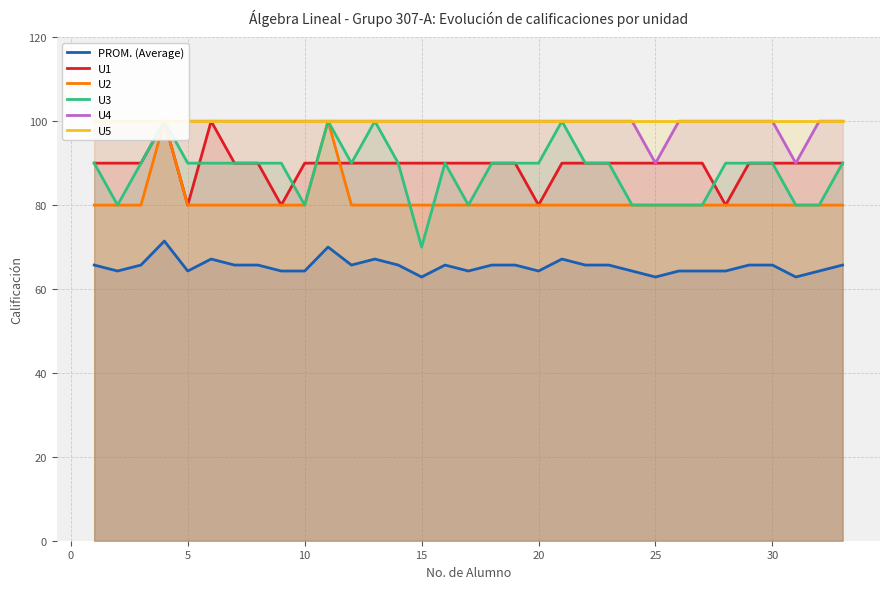

At how many categories does at least one series exceed 71?

33